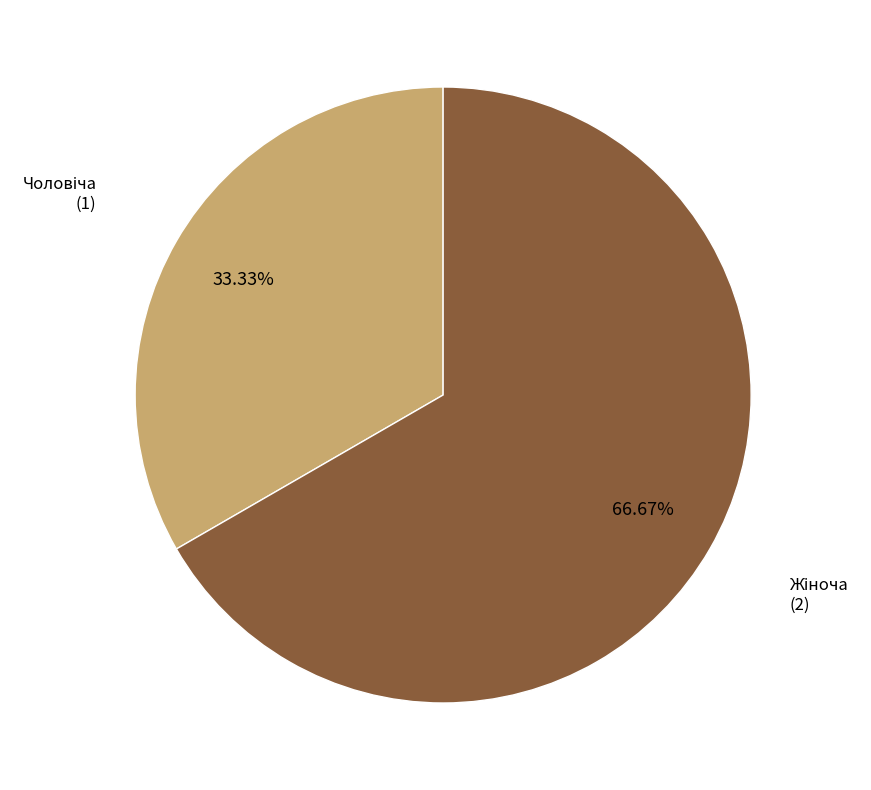

Is there any slice that represents more than half of the pie?

Yes